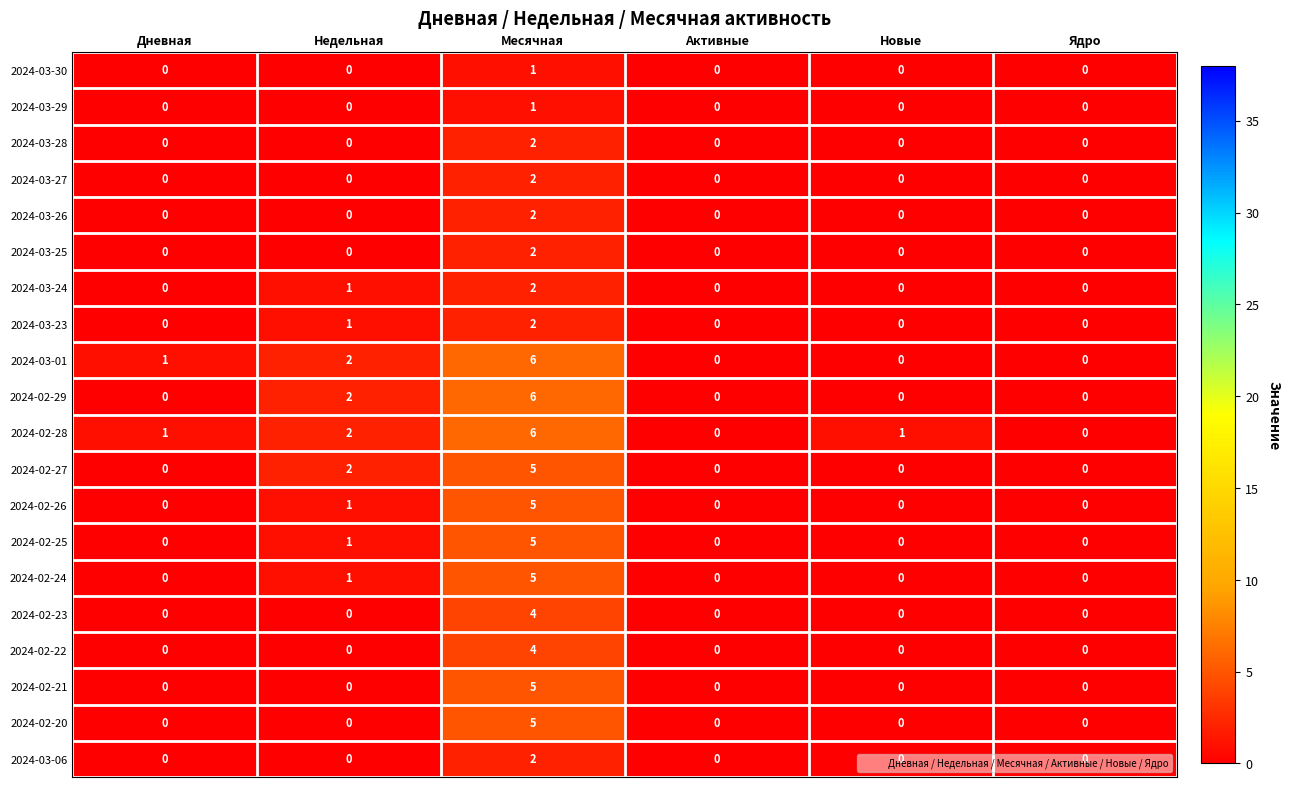

The value of 2024-02-23 at Активные is 2. True or false?

False